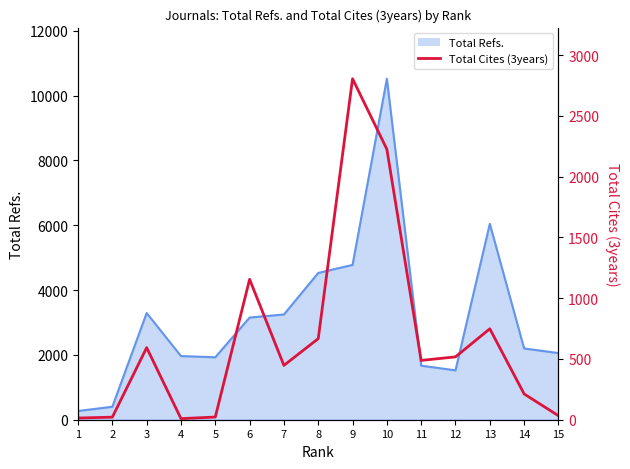

Reading left to right, what are all the values shown in this chart?

14	21	593	9	22	1155	447	667	2805	2225	488	517	748	212	33